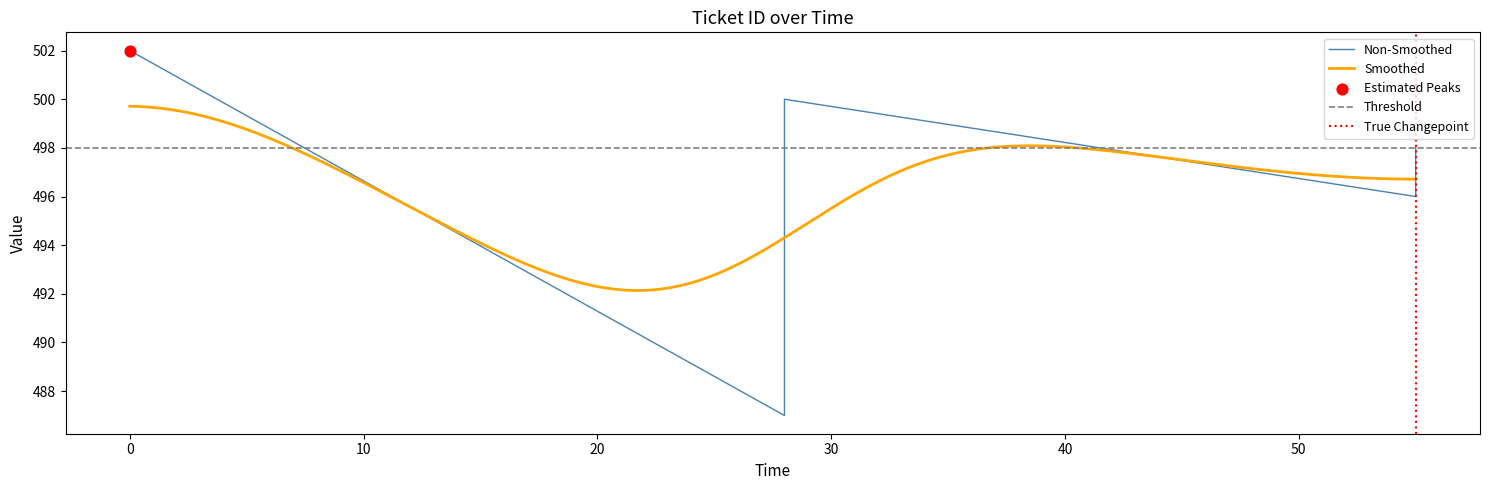

What is the minimum value for Smoothed?

492.1